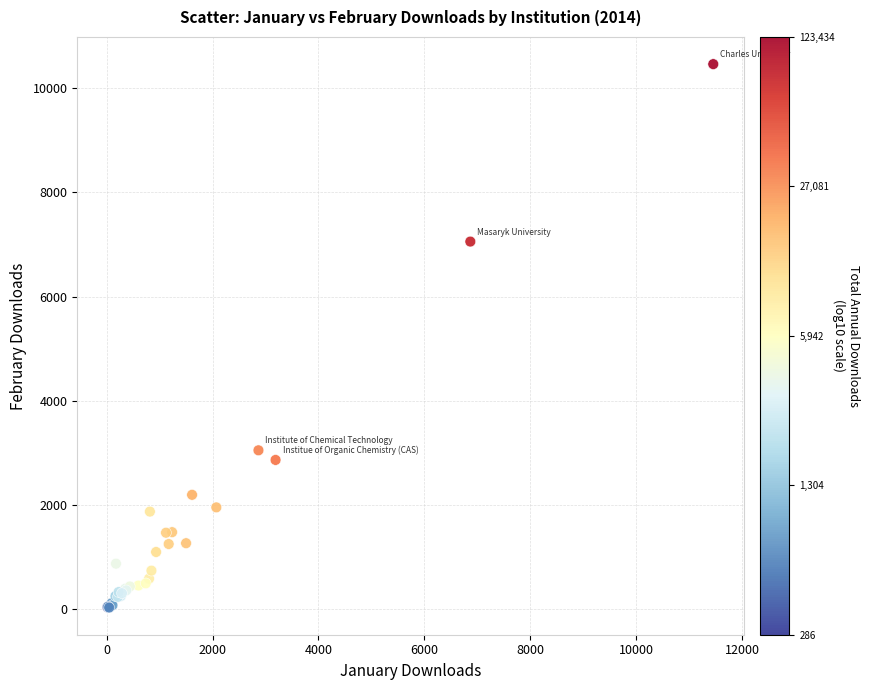

What Y value in the scatter plot is closest to 5246?

7057